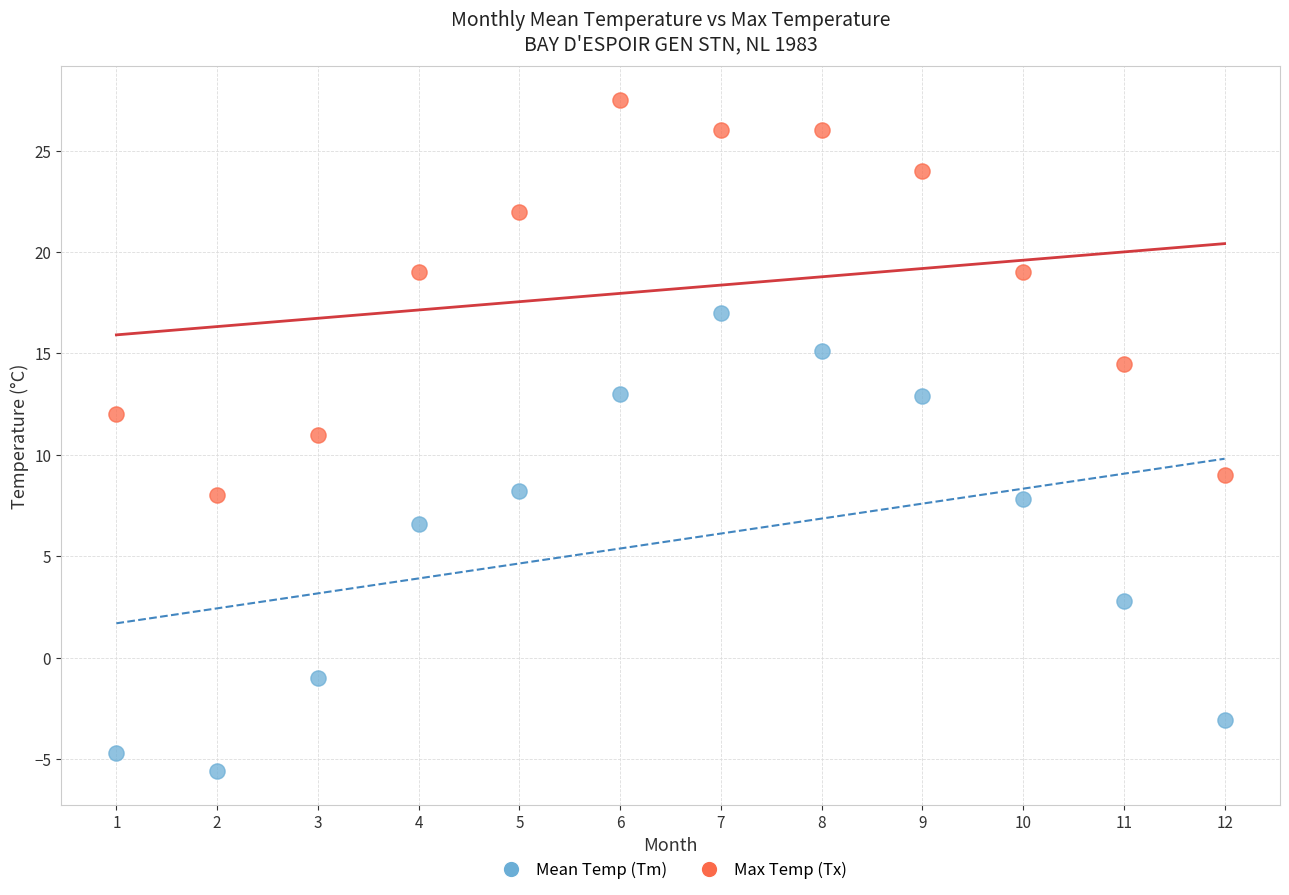

In the Mean Temp (Tm) series, what Y value is closest to 5?

6.6